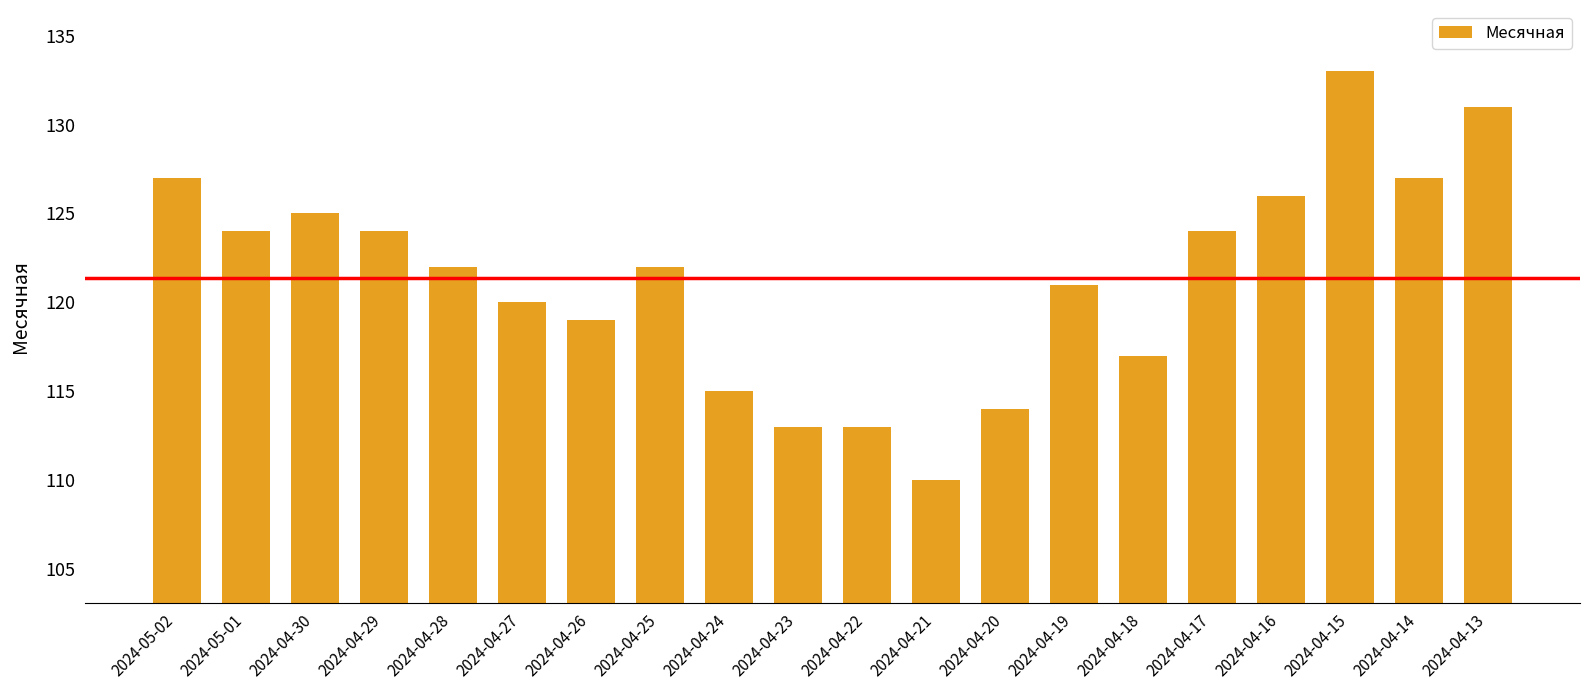

Reading left to right, extract all data points from this chart.

2024-05-02=127	2024-05-01=124	2024-04-30=125	2024-04-29=124	2024-04-28=122	2024-04-27=120	2024-04-26=119	2024-04-25=122	2024-04-24=115	2024-04-23=113	2024-04-22=113	2024-04-21=110	2024-04-20=114	2024-04-19=121	2024-04-18=117	2024-04-17=124	2024-04-16=126	2024-04-15=133	2024-04-14=127	2024-04-13=131